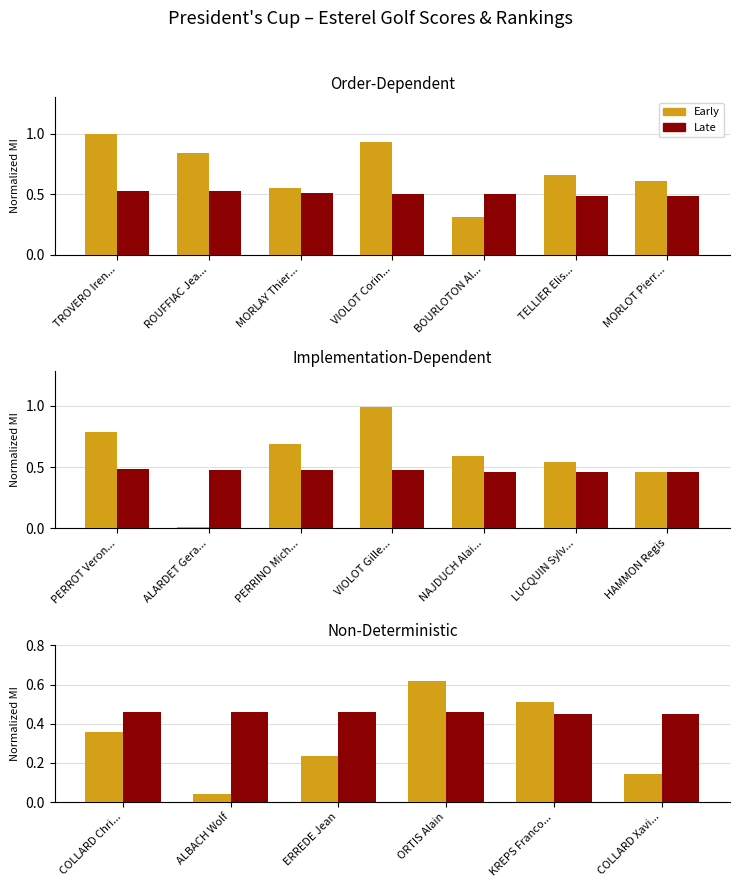

At how many categories does at least one series exceed 0?

6